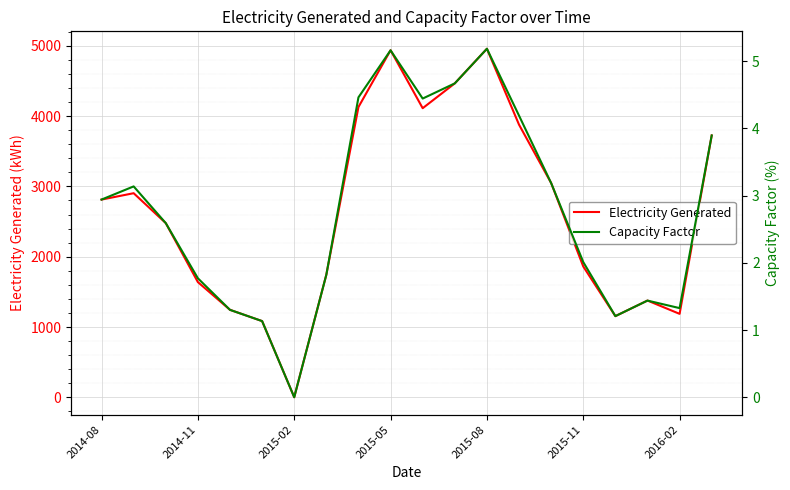

True or false: Electricity Generated and Capacity Factor cross at least once.

False